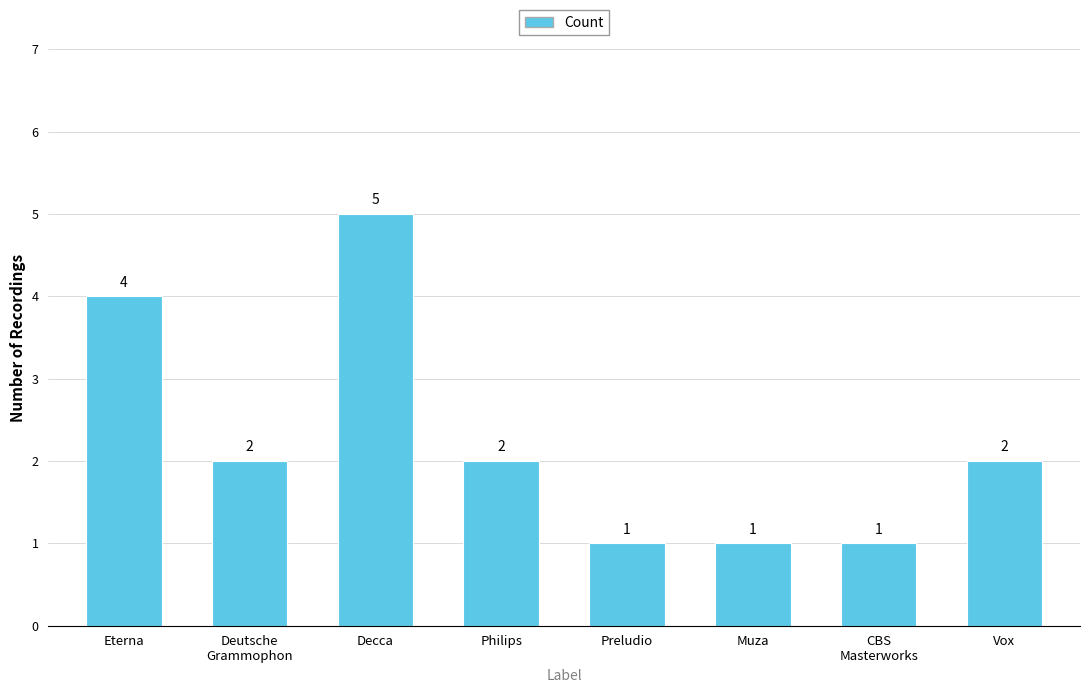

What is the label of the 1st bar from the left?

Eterna